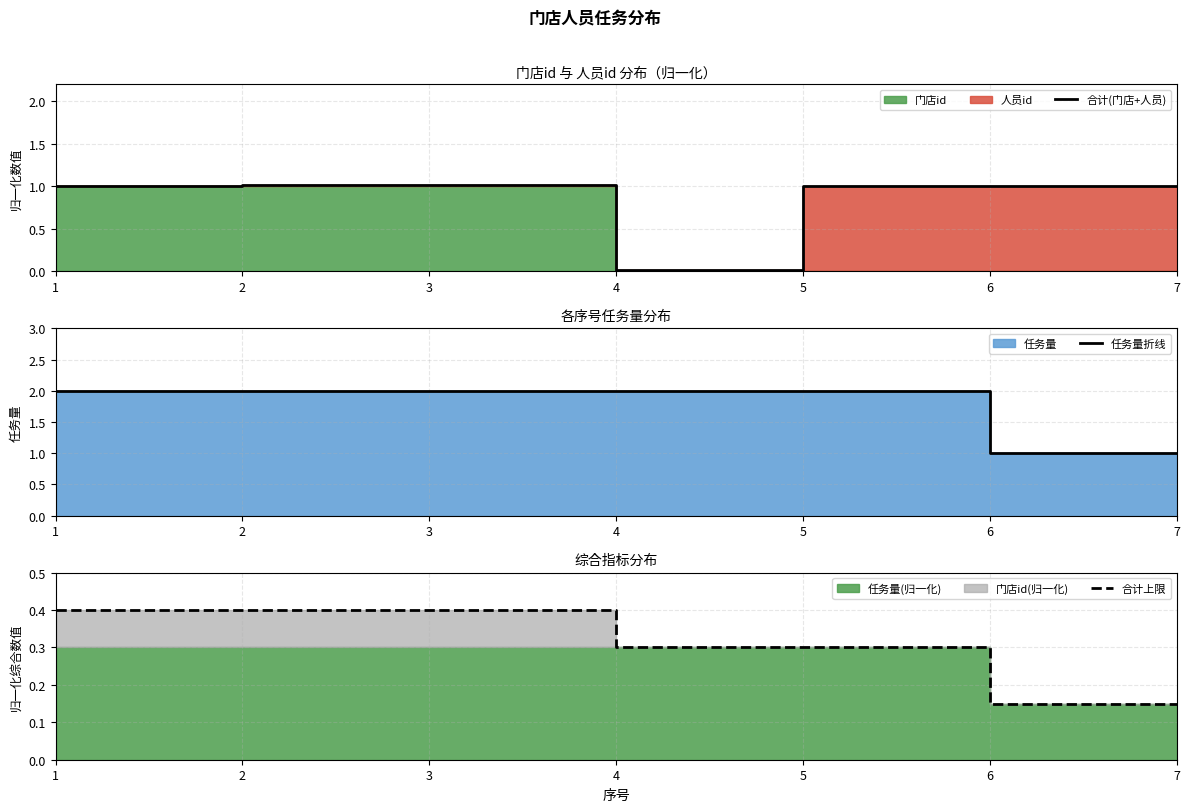

What is the value of the 合计(门店+人员) point at the 1st from the left?

1.0